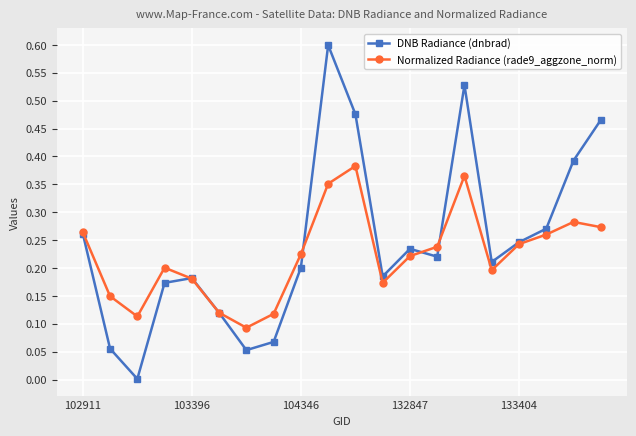

Does the chart have visible grid lines?

Yes